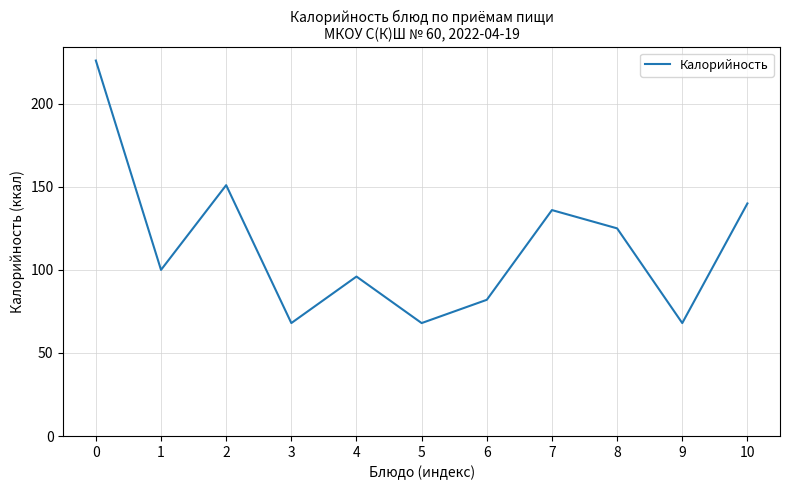

Which has a higher value, 10 or 7?

10